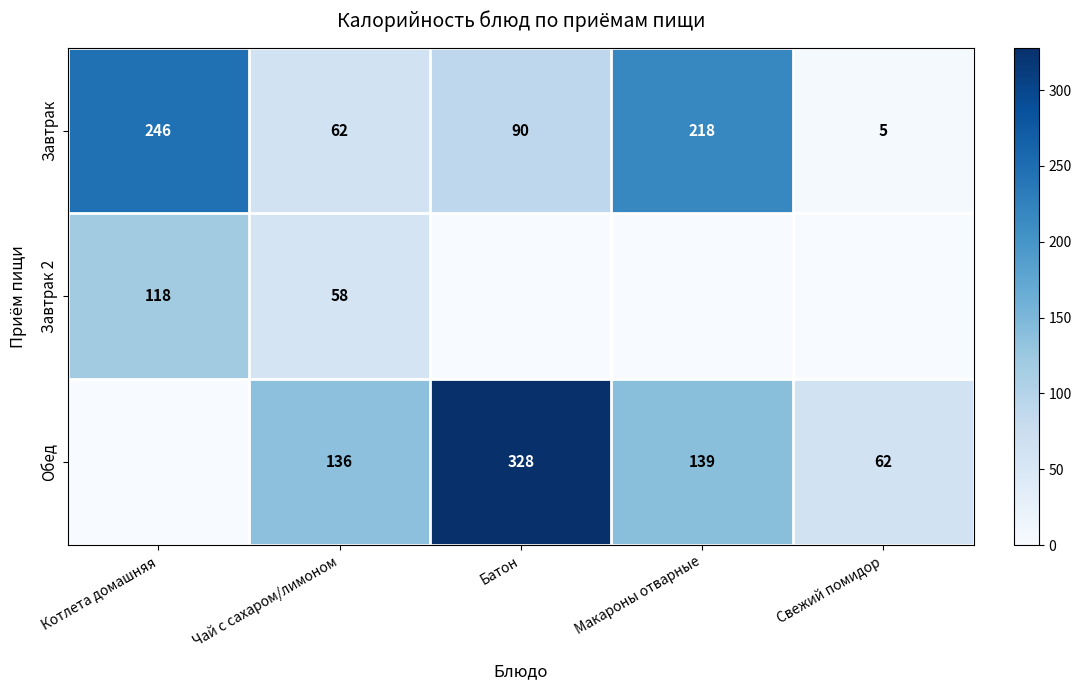

Which has a higher value, Макароны отварные or Чай с сахаром/лимоном?

Макароны отварные